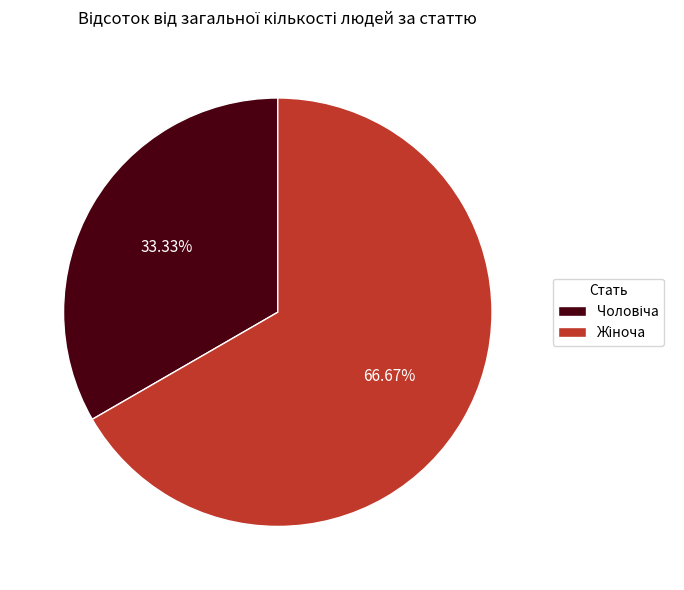

How many slices are in this pie chart?

2